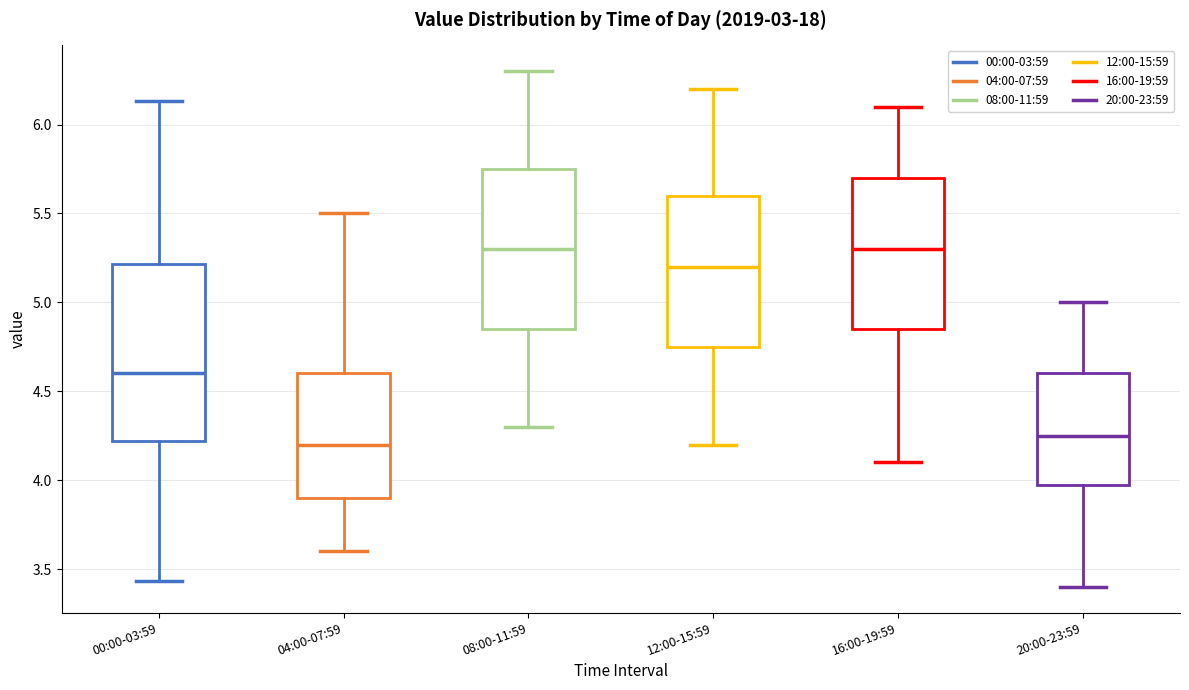

Reading left to right, read every box against the y-axis: the position of its median line, the range the box covers, and the ends of its whiskers. The values are not printed on the chart, so give them approximately, as read against the axis.

00:00-03:59: median 4.60, box 4.20 to 5.20, whiskers 3.45 to 6.15
04:00-07:59: median 4.20, box 3.90 to 4.60, whiskers 3.60 to 5.50
08:00-11:59: median 5.30, box 4.85 to 5.75, whiskers 4.30 to 6.30
12:00-15:59: median 5.20, box 4.75 to 5.60, whiskers 4.20 to 6.20
16:00-19:59: median 5.30, box 4.85 to 5.70, whiskers 4.10 to 6.10
20:00-23:59: median 4.25, box 4.00 to 4.60, whiskers 3.40 to 5.00